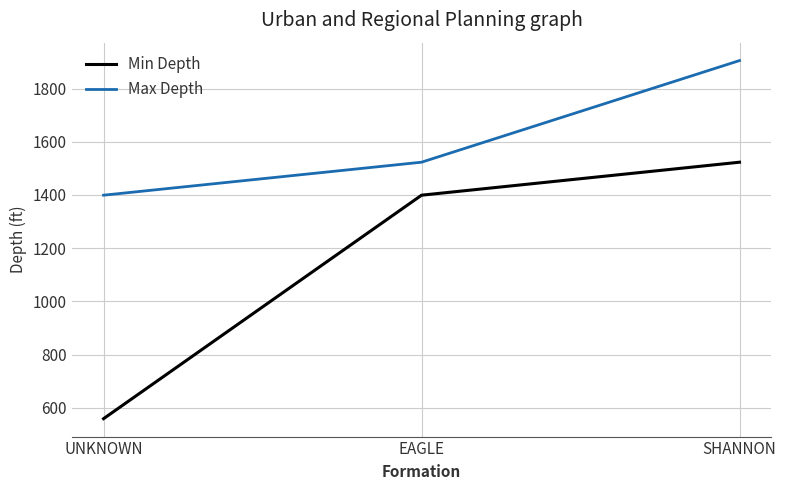

Is the value of Min Depth at EAGLE greater than the value of Max Depth at SHANNON?

No